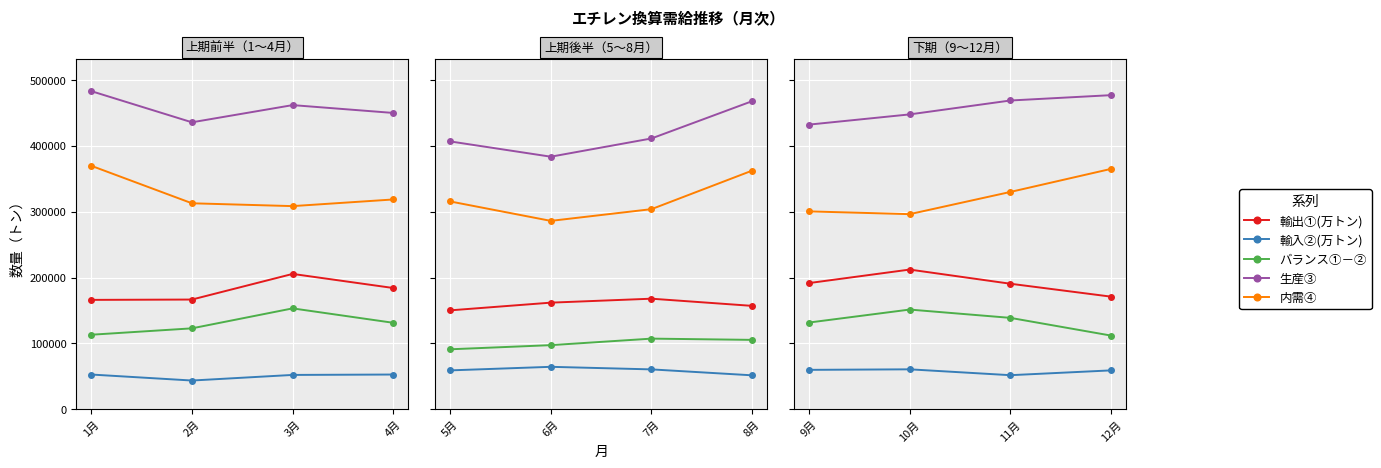

Rank the series by their maximum value, from highest to lowest.

生産③, 内需④, 輸出①(万トン), バランス①－②, 輸入②(万トン)